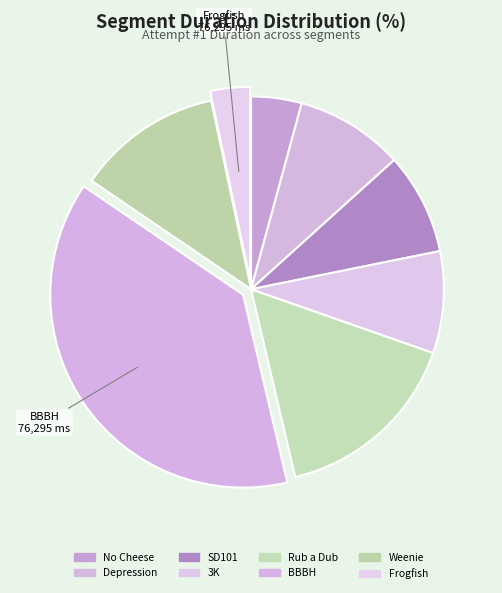

What is the smallest slice in the pie chart?

Frogfish